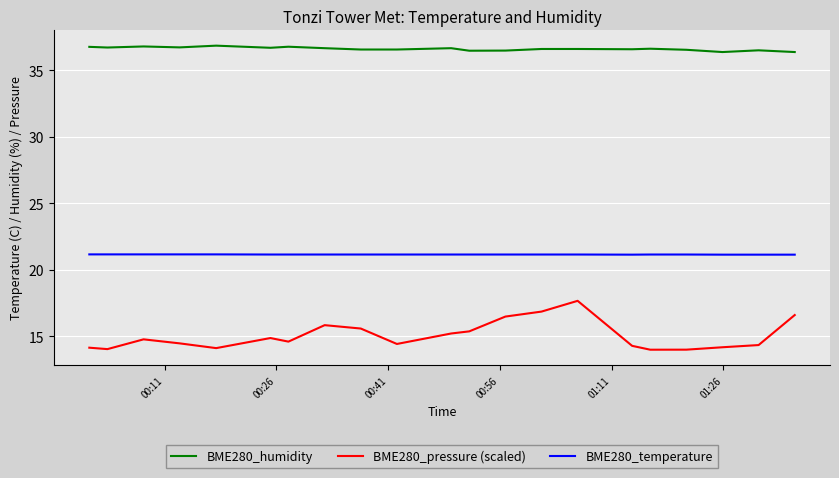

What is the smallest value displayed?

14.0